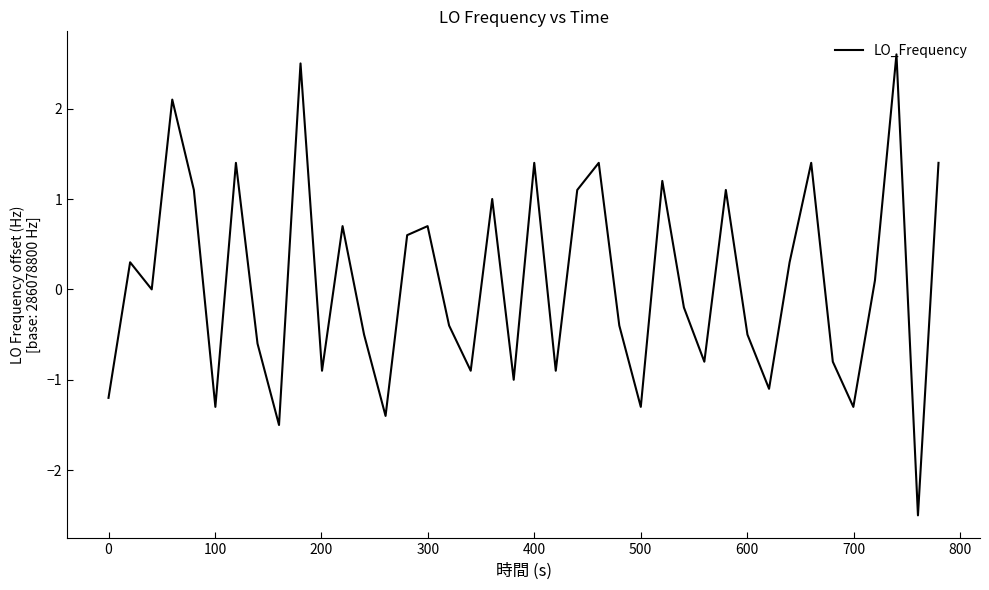

What is the difference between the maximum and minimum values?

5.1